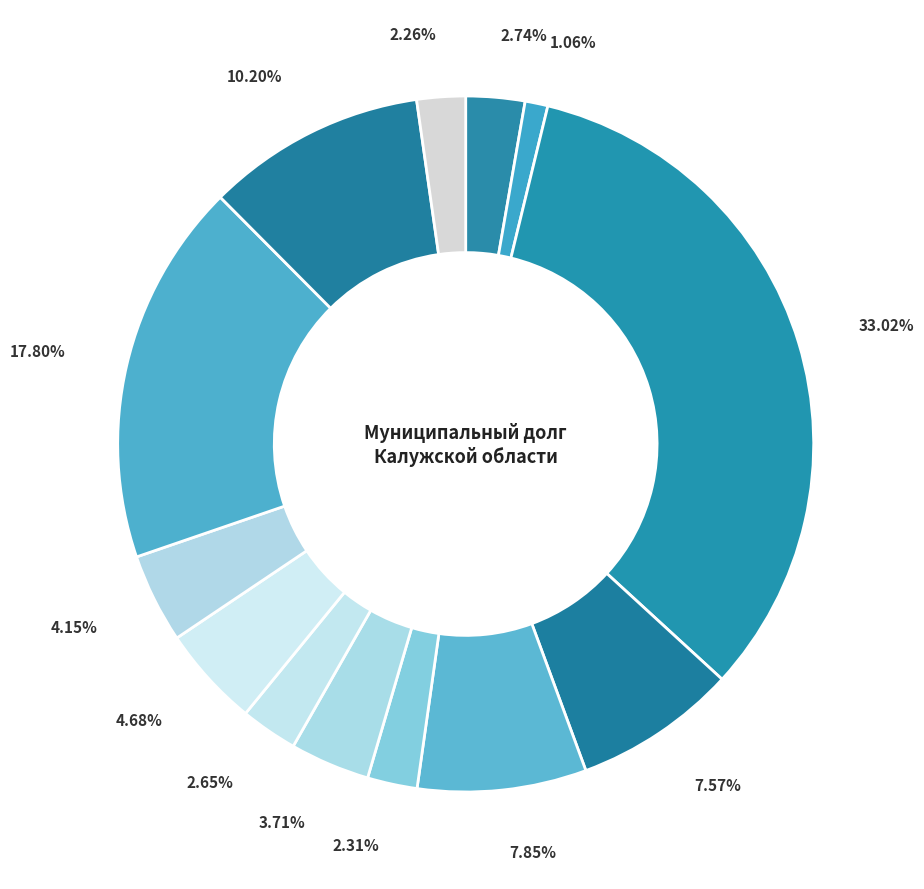

How many slices are in this pie chart?

13